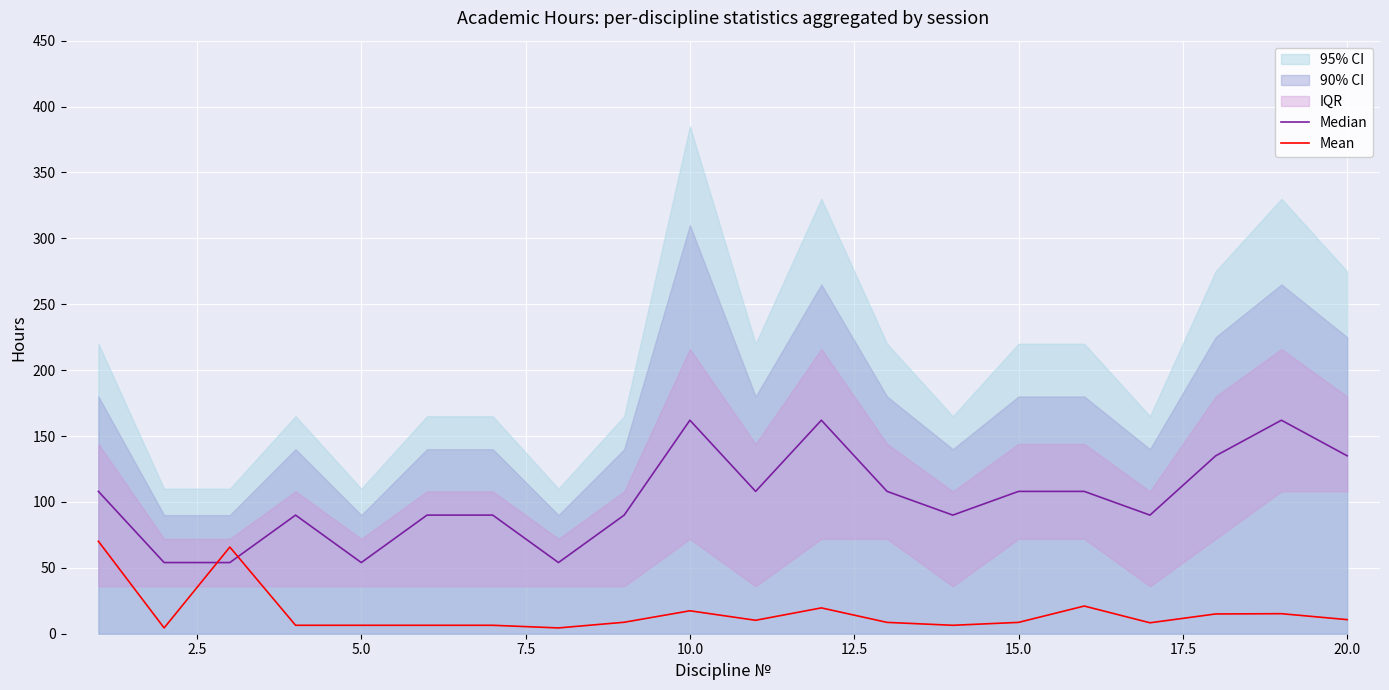

What is the average value of the Mean series?

16.0